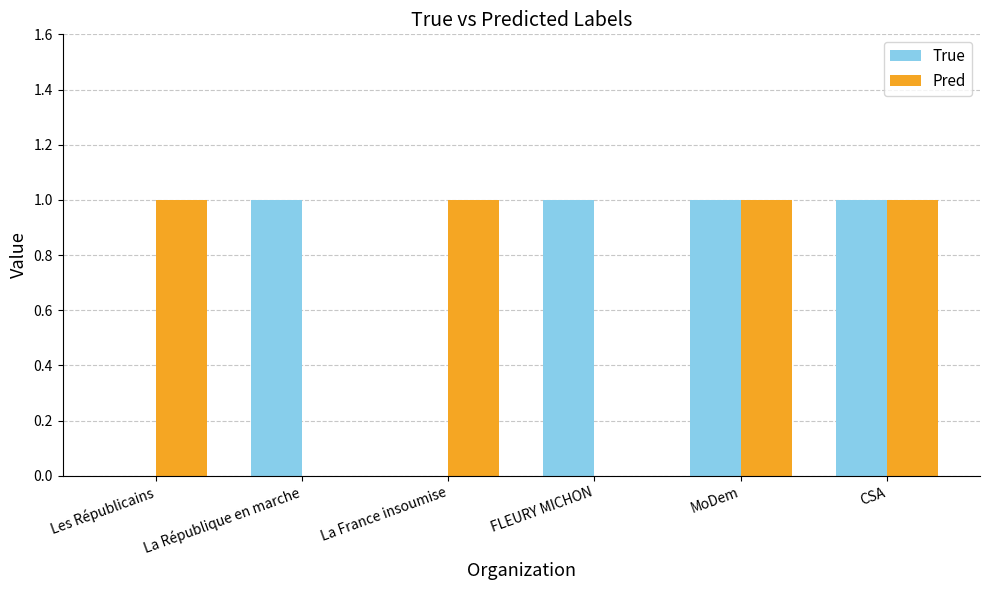

Between FLEURY MICHON and CSA, which series saw the biggest shift?

Pred